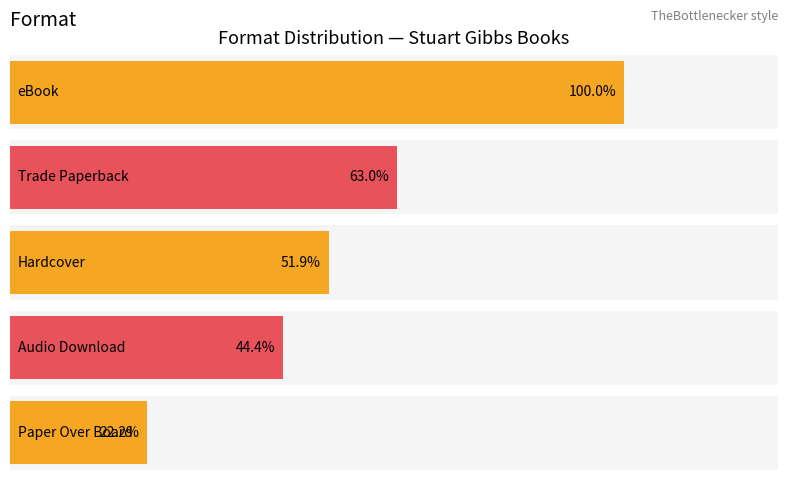

What is the label of the 1st bar from the left?

eBook